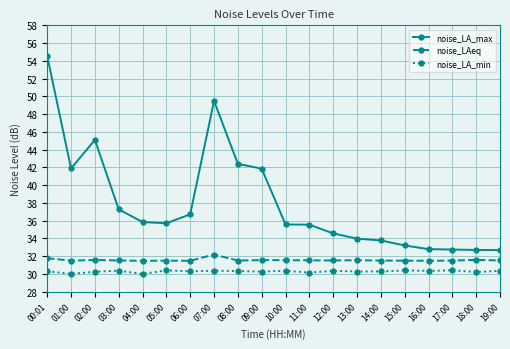

Rank the series by their maximum value, from highest to lowest.

noise_LA_max, noise_LAeq, noise_LA_min